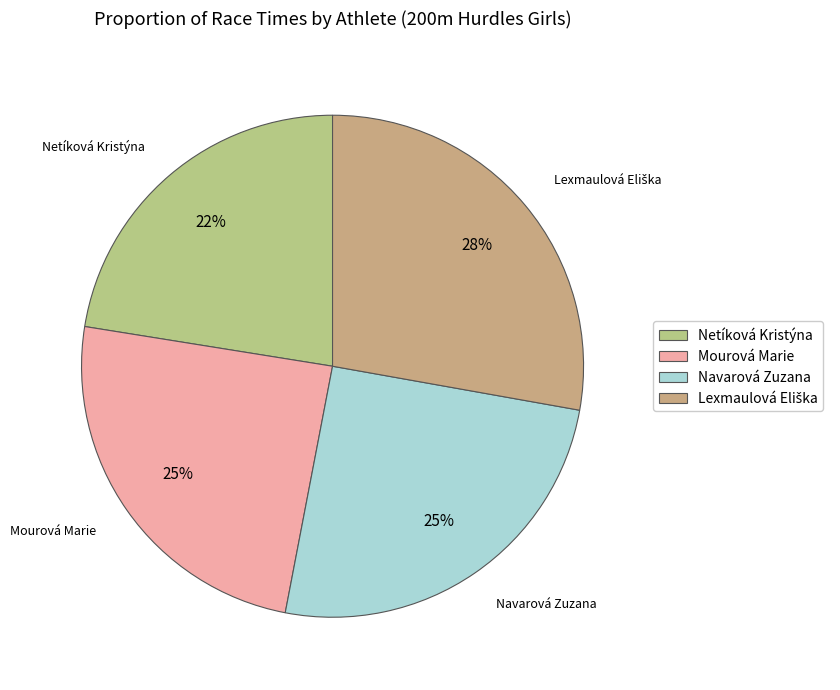

Between Netíková Kristýna and Mourová Marie, which is larger?

Mourová Marie